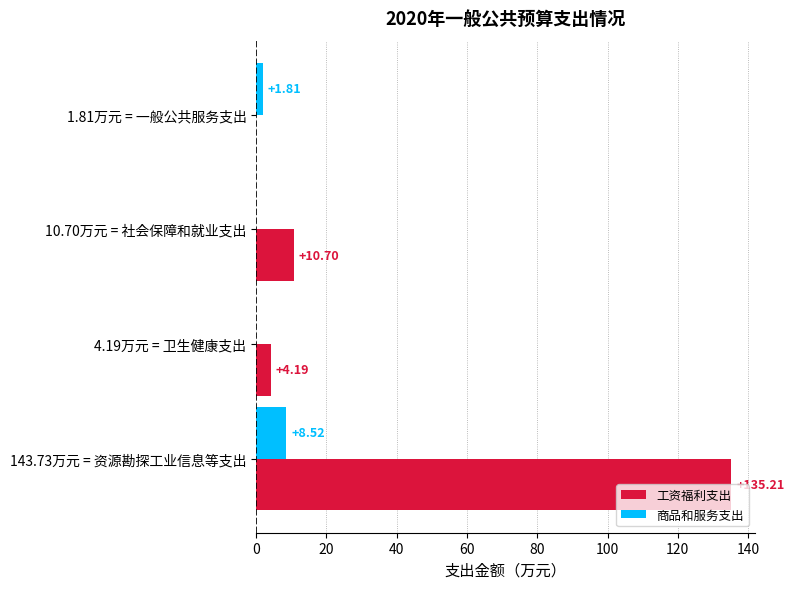

Which series has the largest total across all categories?

工资福利支出